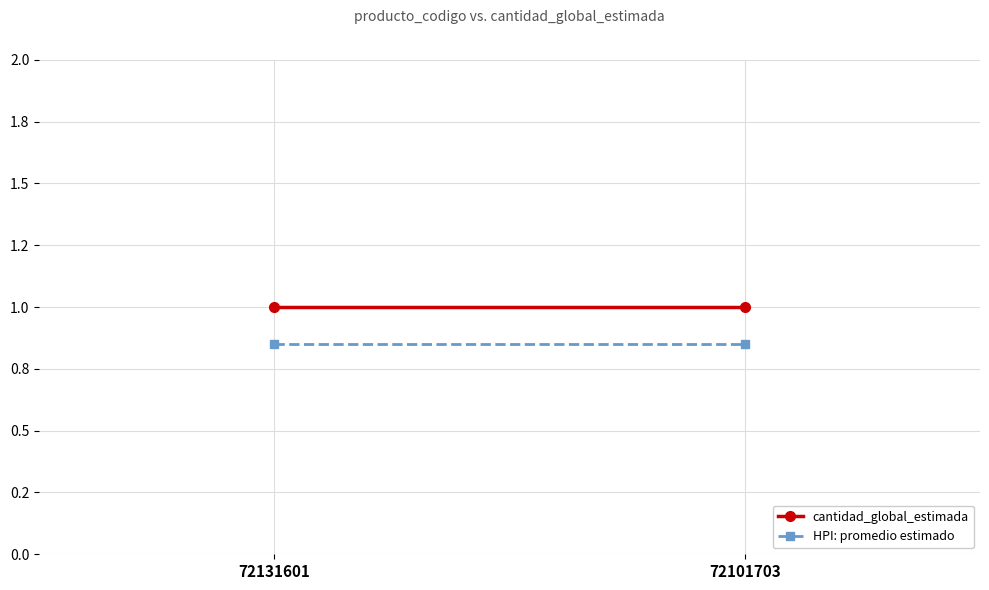

Is it true that cantidad_global_estimada equals 1.0 at 72101703?

True